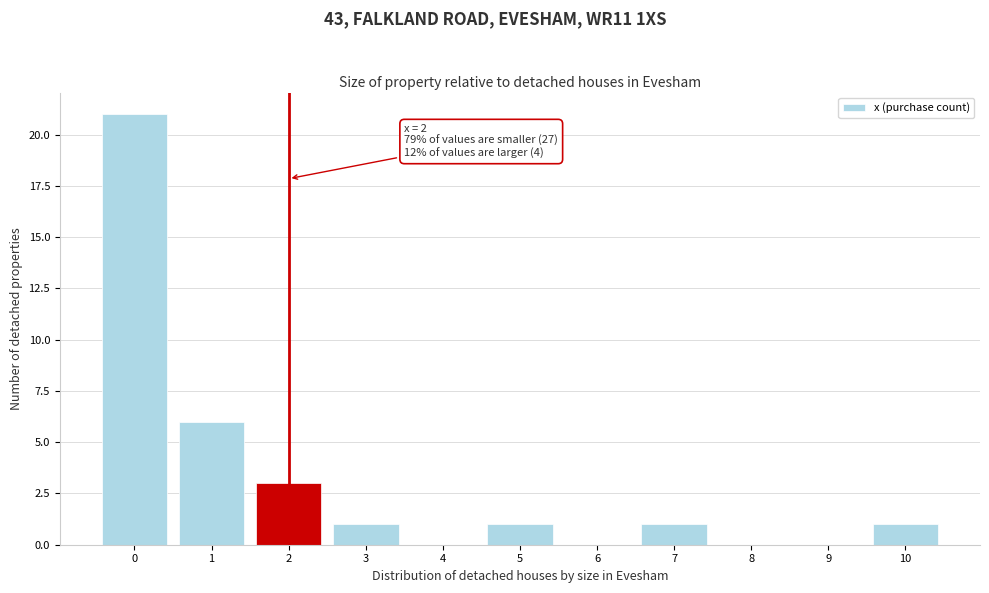

Reading left to right, transcribe all the data shown in this chart.

0=21	1=6	2=3	3=1	4=0	5=1	6=0	7=1	8=0	9=0	10=1